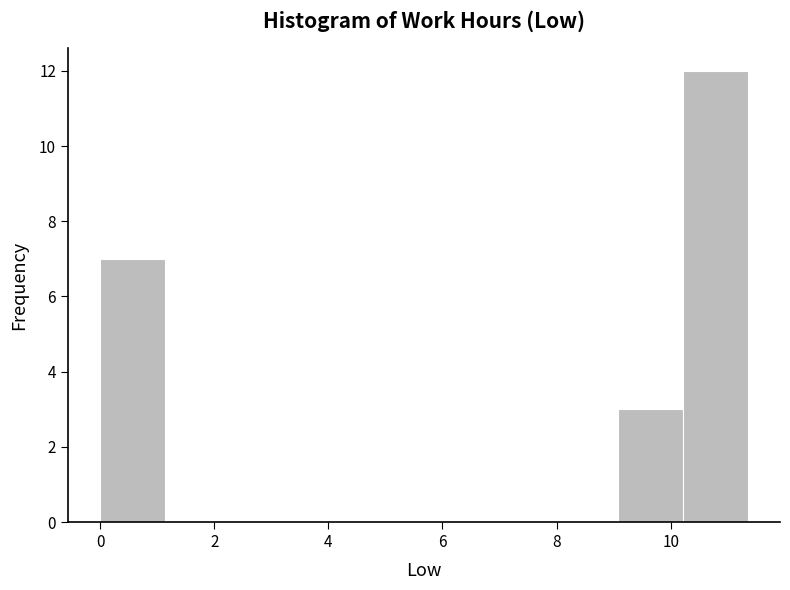

What is the height of the bar covering 9.0 to 10.2 on the x-axis? Neither the bar edges nor the heights are printed on the chart, so give them approximately, as read against the axes.

3